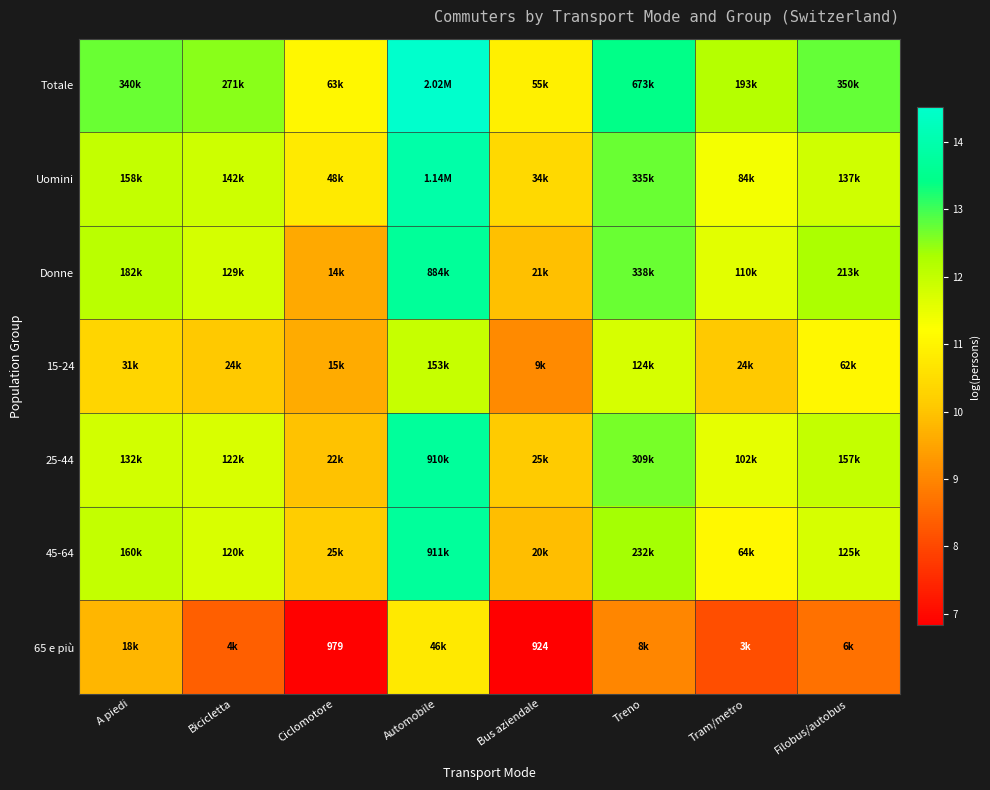

What is the spread (max minus min) of values at Bus aziendale?

4.1